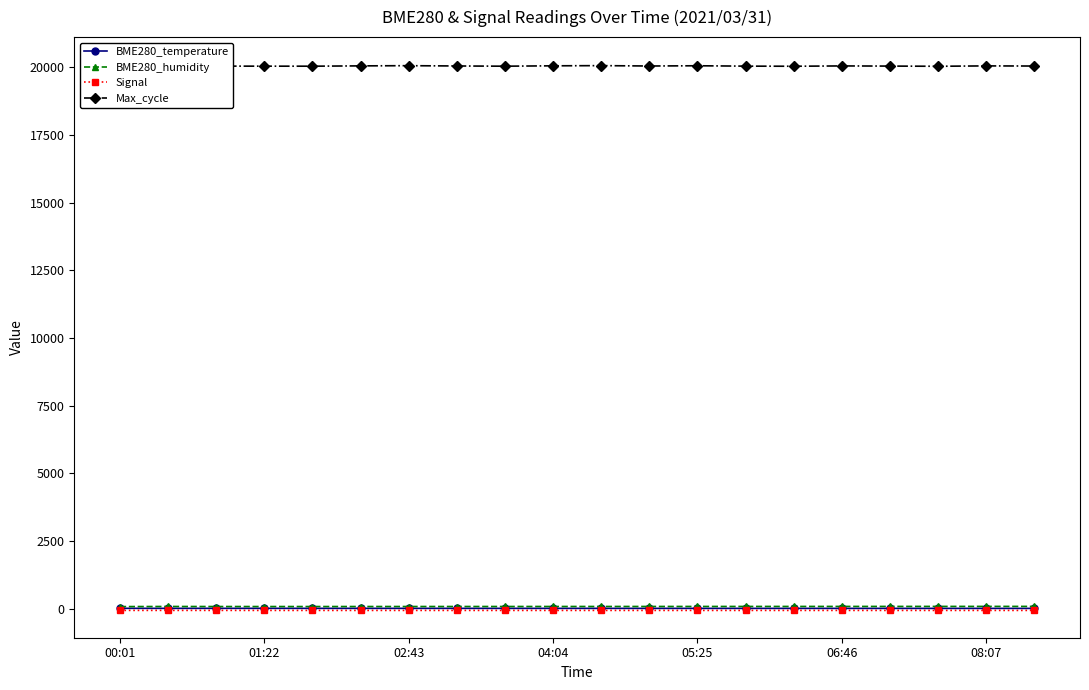

What is the approximate value of Max_cycle at 8?

20041.0